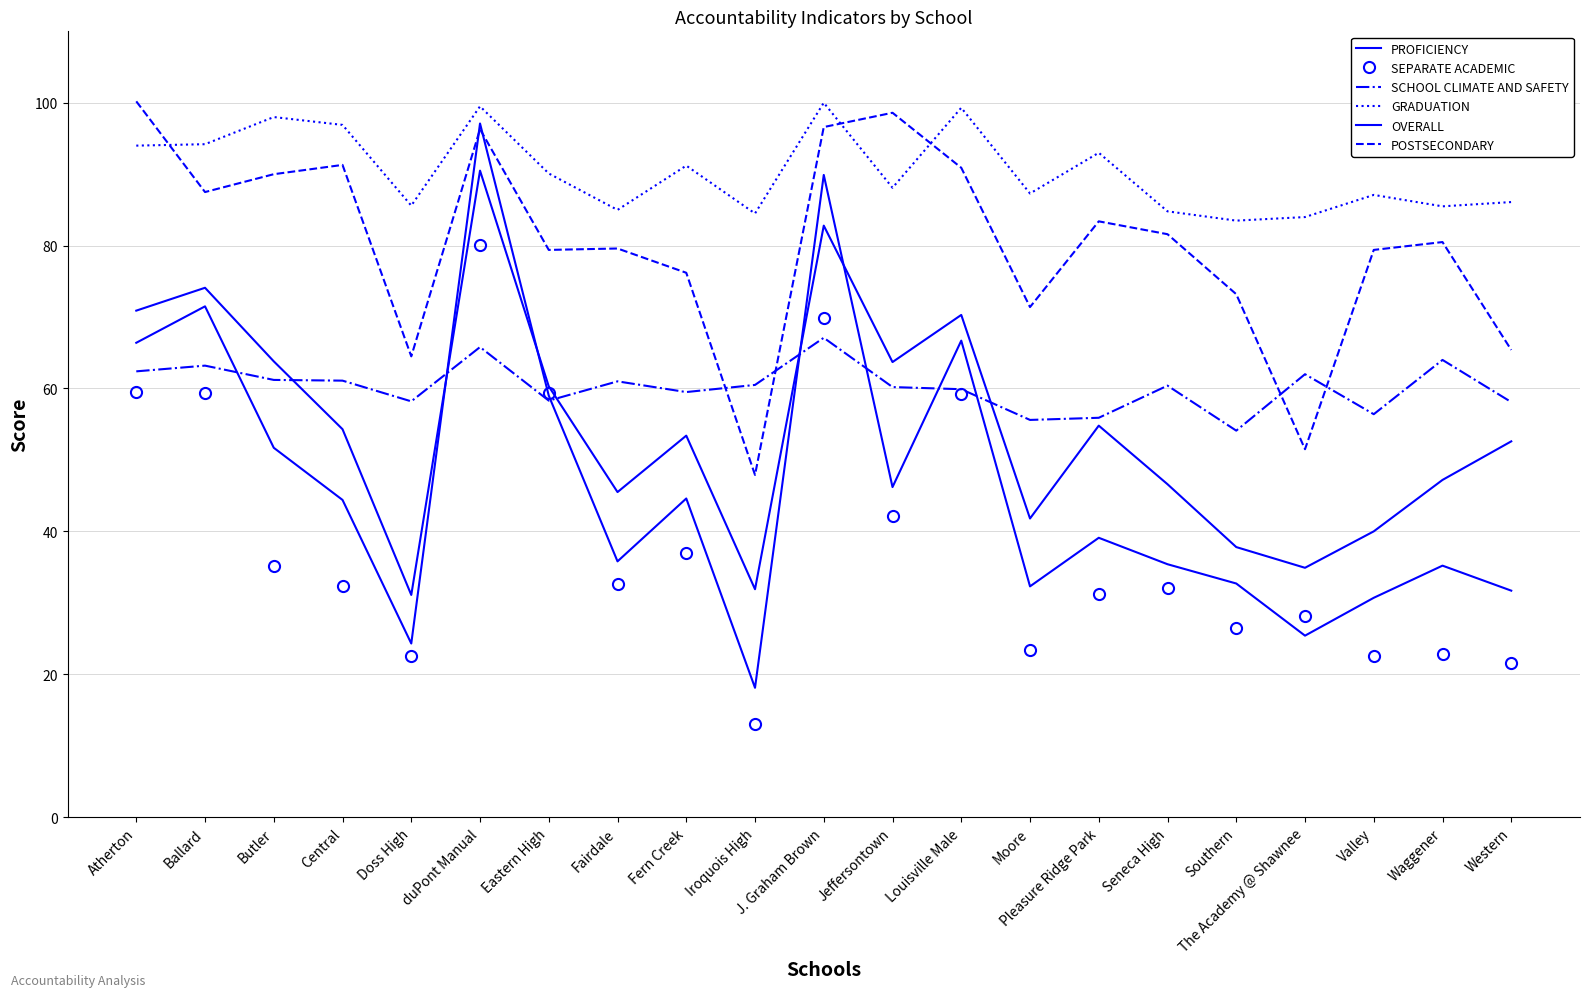

What is the difference between the PROFICIENCY values at Jeffersontown and duPont Manual?

50.9